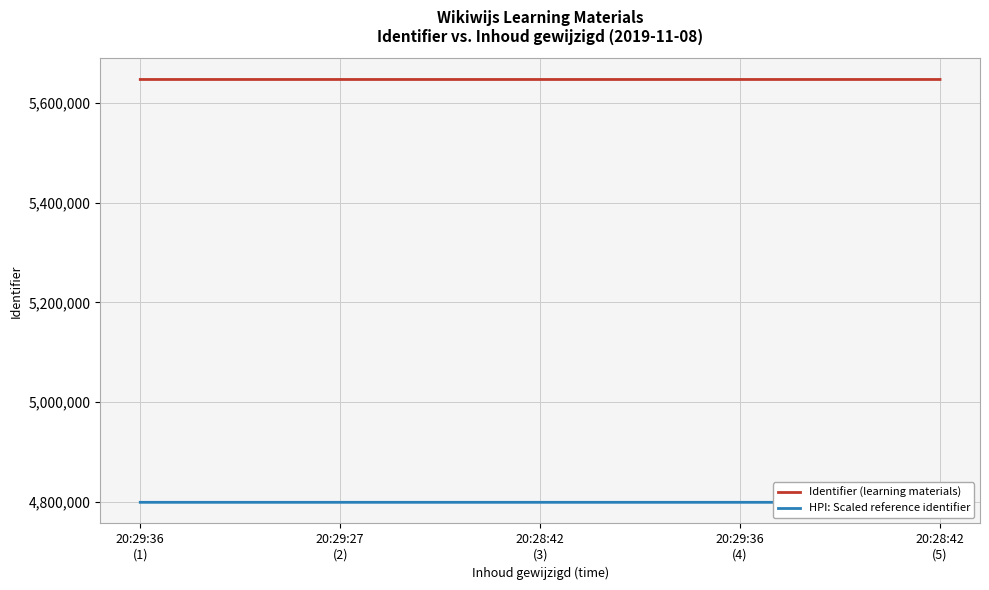

Is it true that Identifier (learning materials) equals 5646641.0 at 20:29:36
(1)?

True